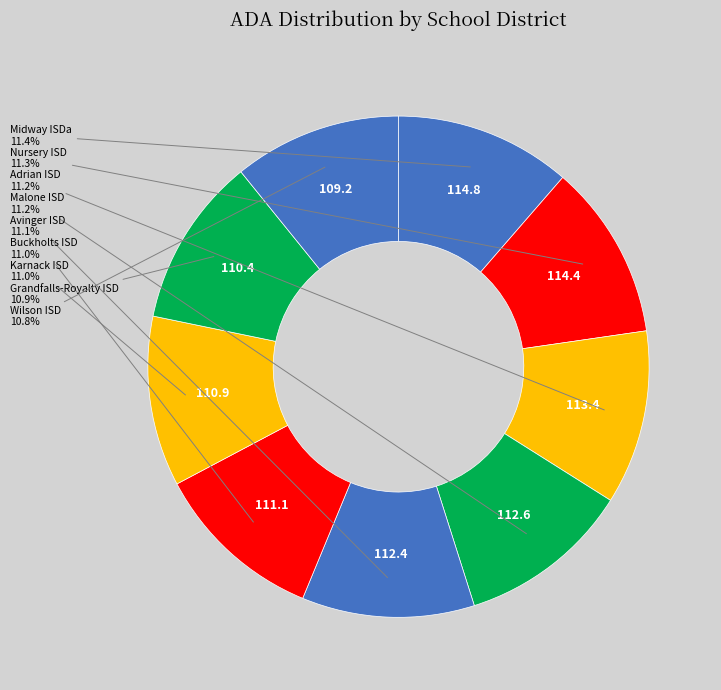

Which category has the biggest portion of the pie?

Midway ISDa